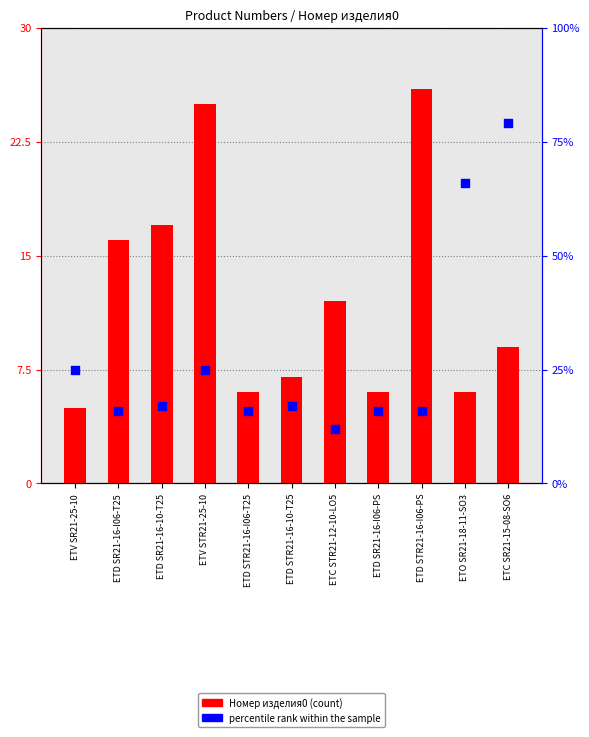

At how many categories does at least one series exceed 75?

1